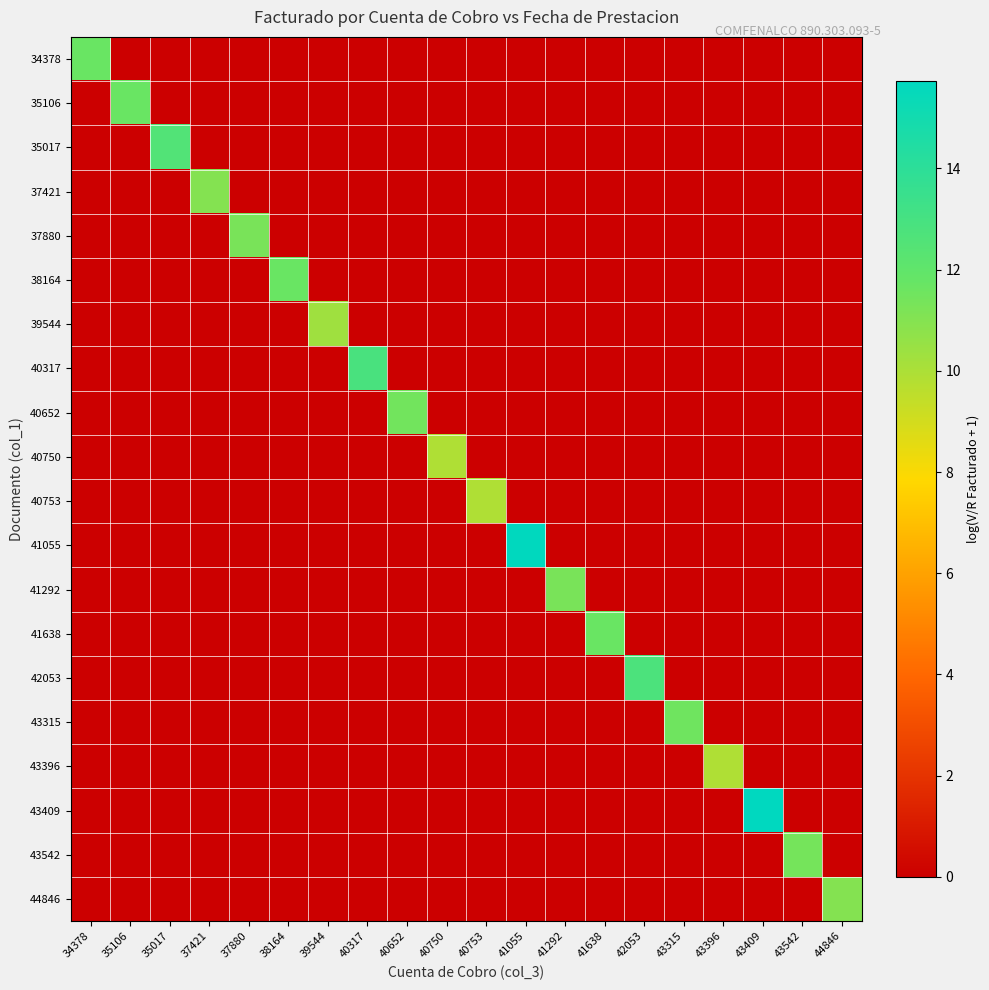

Reading left to right, what are all the values shown in this chart?

34378: 34378=11.7	35106=0.0	35017=0.0	37421=0.0	37880=0.0	38164=0.0	39544=0.0	40317=0.0	40652=0.0	40750=0.0	40753=0.0	41055=0.0	41292=0.0	41638=0.0	42053=0.0	43315=0.0	43396=0.0	43409=0.0	43542=0.0	44846=0.0
35106: 34378=0.0	35106=11.7	35017=0.0	37421=0.0	37880=0.0	38164=0.0	39544=0.0	40317=0.0	40652=0.0	40750=0.0	40753=0.0	41055=0.0	41292=0.0	41638=0.0	42053=0.0	43315=0.0	43396=0.0	43409=0.0	43542=0.0	44846=0.0
35017: 34378=0.0	35106=0.0	35017=12.5	37421=0.0	37880=0.0	38164=0.0	39544=0.0	40317=0.0	40652=0.0	40750=0.0	40753=0.0	41055=0.0	41292=0.0	41638=0.0	42053=0.0	43315=0.0	43396=0.0	43409=0.0	43542=0.0	44846=0.0
37421: 34378=0.0	35106=0.0	35017=0.0	37421=11.0	37880=0.0	38164=0.0	39544=0.0	40317=0.0	40652=0.0	40750=0.0	40753=0.0	41055=0.0	41292=0.0	41638=0.0	42053=0.0	43315=0.0	43396=0.0	43409=0.0	43542=0.0	44846=0.0
37880: 34378=0.0	35106=0.0	35017=0.0	37421=0.0	37880=11.3	38164=0.0	39544=0.0	40317=0.0	40652=0.0	40750=0.0	40753=0.0	41055=0.0	41292=0.0	41638=0.0	42053=0.0	43315=0.0	43396=0.0	43409=0.0	43542=0.0	44846=0.0
38164: 34378=0.0	35106=0.0	35017=0.0	37421=0.0	37880=0.0	38164=11.7	39544=0.0	40317=0.0	40652=0.0	40750=0.0	40753=0.0	41055=0.0	41292=0.0	41638=0.0	42053=0.0	43315=0.0	43396=0.0	43409=0.0	43542=0.0	44846=0.0
39544: 34378=0.0	35106=0.0	35017=0.0	37421=0.0	37880=0.0	38164=0.0	39544=10.3	40317=0.0	40652=0.0	40750=0.0	40753=0.0	41055=0.0	41292=0.0	41638=0.0	42053=0.0	43315=0.0	43396=0.0	43409=0.0	43542=0.0	44846=0.0
40317: 34378=0.0	35106=0.0	35017=0.0	37421=0.0	37880=0.0	38164=0.0	39544=0.0	40317=12.9	40652=0.0	40750=0.0	40753=0.0	41055=0.0	41292=0.0	41638=0.0	42053=0.0	43315=0.0	43396=0.0	43409=0.0	43542=0.0	44846=0.0
40652: 34378=0.0	35106=0.0	35017=0.0	37421=0.0	37880=0.0	38164=0.0	39544=0.0	40317=0.0	40652=11.5	40750=0.0	40753=0.0	41055=0.0	41292=0.0	41638=0.0	42053=0.0	43315=0.0	43396=0.0	43409=0.0	43542=0.0	44846=0.0
40750: 34378=0.0	35106=0.0	35017=0.0	37421=0.0	37880=0.0	38164=0.0	39544=0.0	40317=0.0	40652=0.0	40750=9.9	40753=0.0	41055=0.0	41292=0.0	41638=0.0	42053=0.0	43315=0.0	43396=0.0	43409=0.0	43542=0.0	44846=0.0
40753: 34378=0.0	35106=0.0	35017=0.0	37421=0.0	37880=0.0	38164=0.0	39544=0.0	40317=0.0	40652=0.0	40750=0.0	40753=9.9	41055=0.0	41292=0.0	41638=0.0	42053=0.0	43315=0.0	43396=0.0	43409=0.0	43542=0.0	44846=0.0
41055: 34378=0.0	35106=0.0	35017=0.0	37421=0.0	37880=0.0	38164=0.0	39544=0.0	40317=0.0	40652=0.0	40750=0.0	40753=0.0	41055=15.7	41292=0.0	41638=0.0	42053=0.0	43315=0.0	43396=0.0	43409=0.0	43542=0.0	44846=0.0
41292: 34378=0.0	35106=0.0	35017=0.0	37421=0.0	37880=0.0	38164=0.0	39544=0.0	40317=0.0	40652=0.0	40750=0.0	40753=0.0	41055=0.0	41292=11.3	41638=0.0	42053=0.0	43315=0.0	43396=0.0	43409=0.0	43542=0.0	44846=0.0
41638: 34378=0.0	35106=0.0	35017=0.0	37421=0.0	37880=0.0	38164=0.0	39544=0.0	40317=0.0	40652=0.0	40750=0.0	40753=0.0	41055=0.0	41292=0.0	41638=11.7	42053=0.0	43315=0.0	43396=0.0	43409=0.0	43542=0.0	44846=0.0
42053: 34378=0.0	35106=0.0	35017=0.0	37421=0.0	37880=0.0	38164=0.0	39544=0.0	40317=0.0	40652=0.0	40750=0.0	40753=0.0	41055=0.0	41292=0.0	41638=0.0	42053=12.8	43315=0.0	43396=0.0	43409=0.0	43542=0.0	44846=0.0
43315: 34378=0.0	35106=0.0	35017=0.0	37421=0.0	37880=0.0	38164=0.0	39544=0.0	40317=0.0	40652=0.0	40750=0.0	40753=0.0	41055=0.0	41292=0.0	41638=0.0	42053=0.0	43315=11.5	43396=0.0	43409=0.0	43542=0.0	44846=0.0
43396: 34378=0.0	35106=0.0	35017=0.0	37421=0.0	37880=0.0	38164=0.0	39544=0.0	40317=0.0	40652=0.0	40750=0.0	40753=0.0	41055=0.0	41292=0.0	41638=0.0	42053=0.0	43315=0.0	43396=9.9	43409=0.0	43542=0.0	44846=0.0
43409: 34378=0.0	35106=0.0	35017=0.0	37421=0.0	37880=0.0	38164=0.0	39544=0.0	40317=0.0	40652=0.0	40750=0.0	40753=0.0	41055=0.0	41292=0.0	41638=0.0	42053=0.0	43315=0.0	43396=0.0	43409=15.7	43542=0.0	44846=0.0
43542: 34378=0.0	35106=0.0	35017=0.0	37421=0.0	37880=0.0	38164=0.0	39544=0.0	40317=0.0	40652=0.0	40750=0.0	40753=0.0	41055=0.0	41292=0.0	41638=0.0	42053=0.0	43315=0.0	43396=0.0	43409=0.0	43542=11.4	44846=0.0
44846: 34378=0.0	35106=0.0	35017=0.0	37421=0.0	37880=0.0	38164=0.0	39544=0.0	40317=0.0	40652=0.0	40750=0.0	40753=0.0	41055=0.0	41292=0.0	41638=0.0	42053=0.0	43315=0.0	43396=0.0	43409=0.0	43542=0.0	44846=11.0